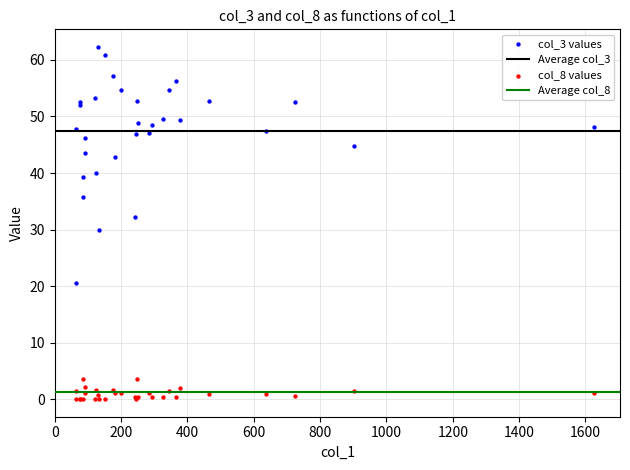

Which series reaches the maximum Y coordinate?

col_3 values